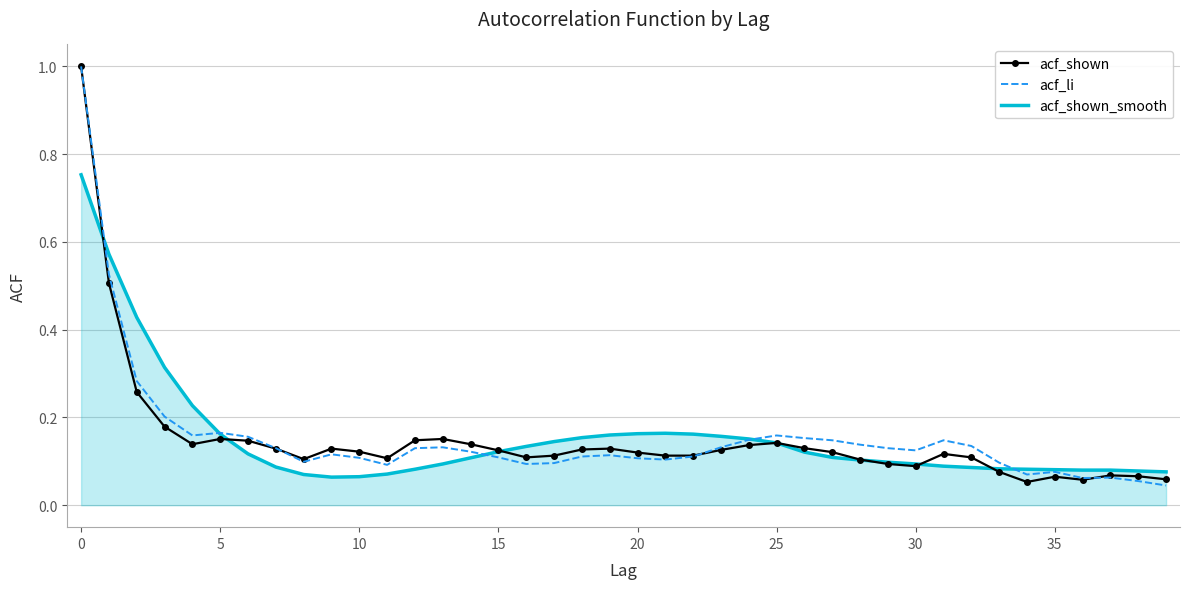

At how many categories does at least one series exceed 0?

40